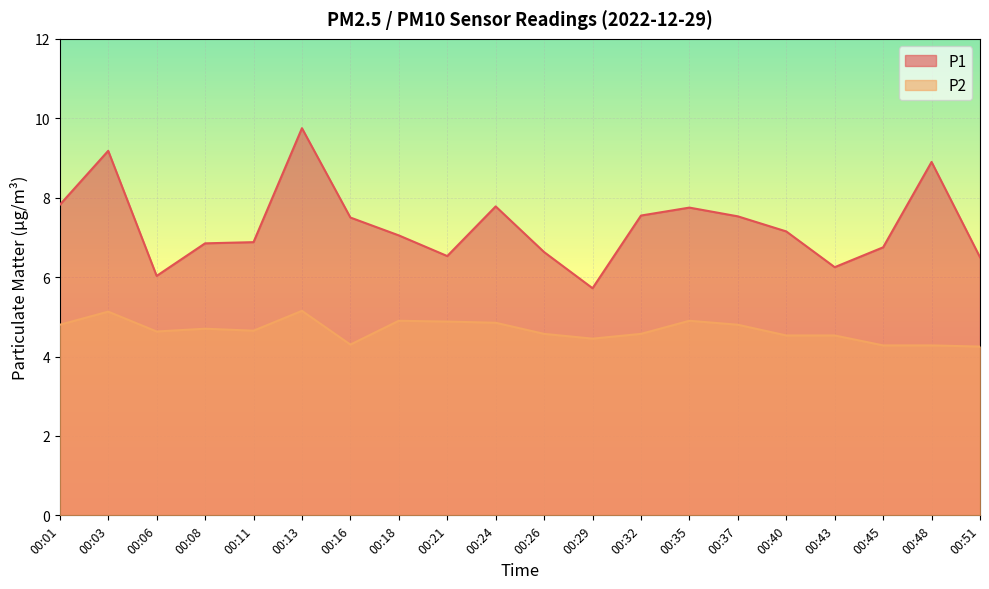

What is the difference between the second highest and second lowest values in the P2 series?

0.8